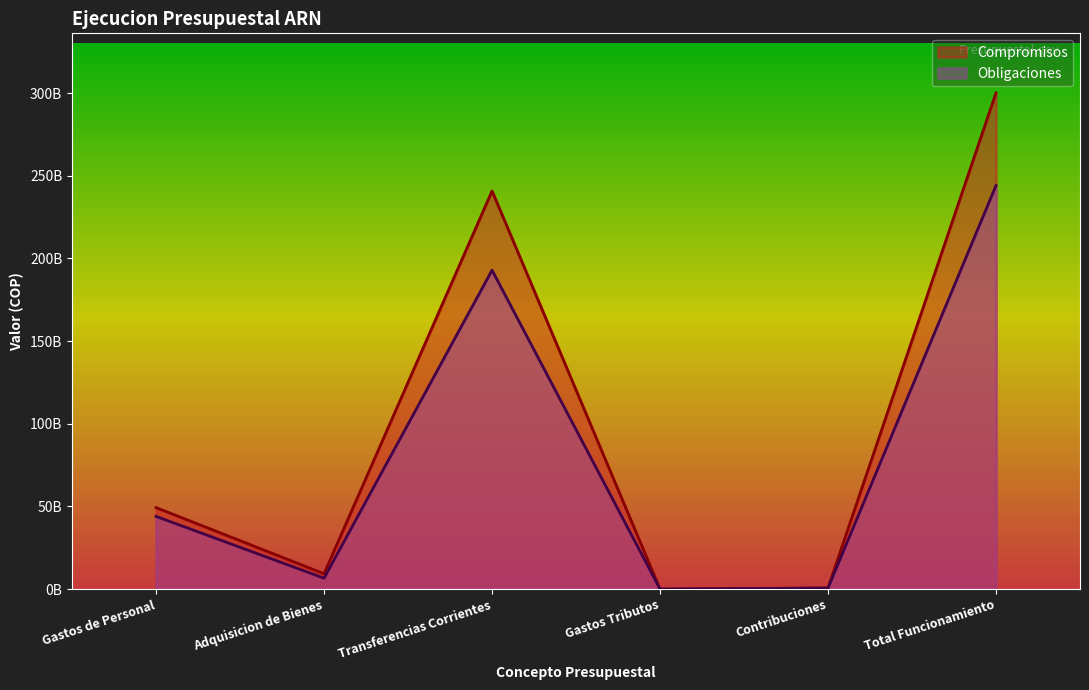

How many interior local valleys does the Obligaciones series have?

2